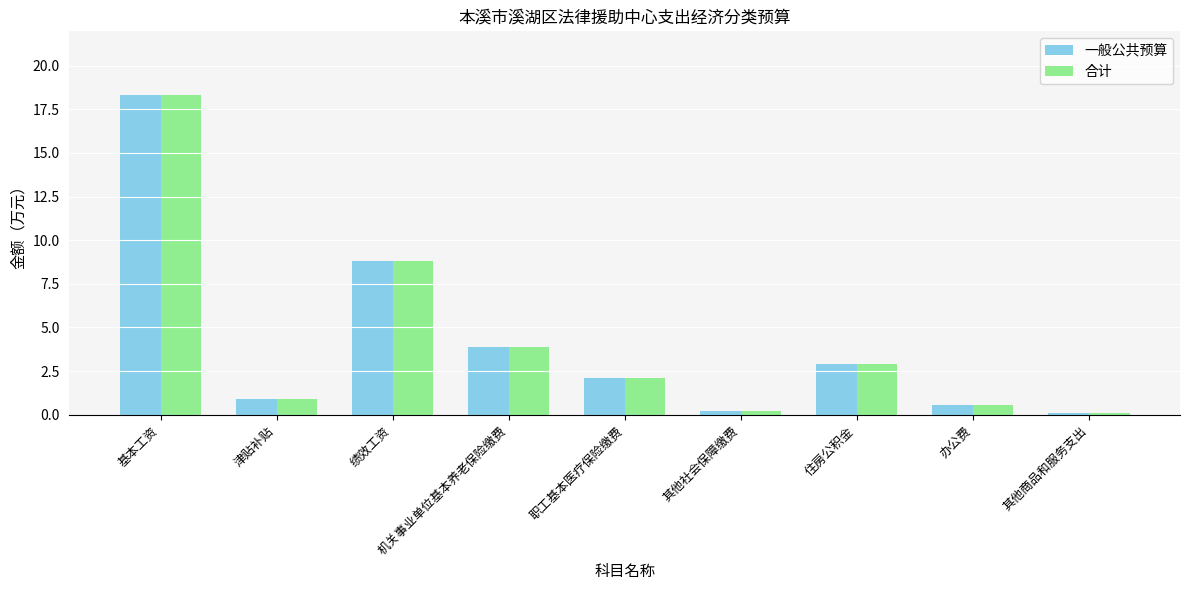

What is the average value of the 合计 series?

4.2